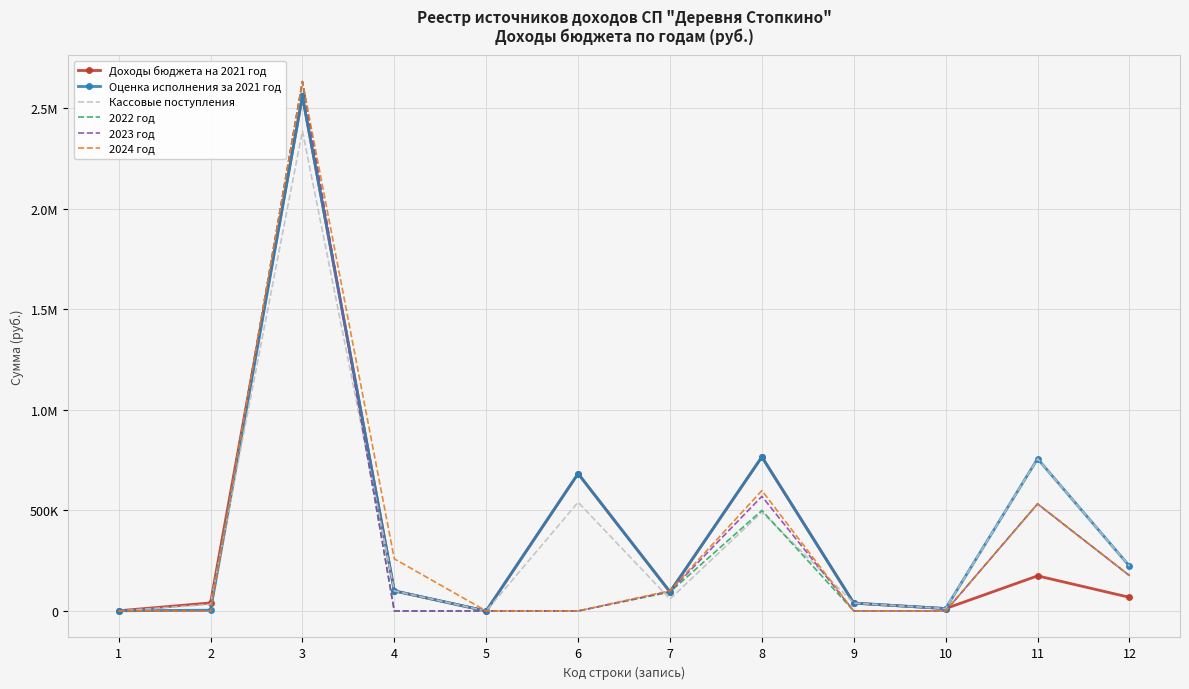

What are all the series names shown in the legend?

Доходы бюджета на 2021 год, Оценка исполнения за 2021 год, Кассовые поступления, 2022 год, 2023 год, 2024 год